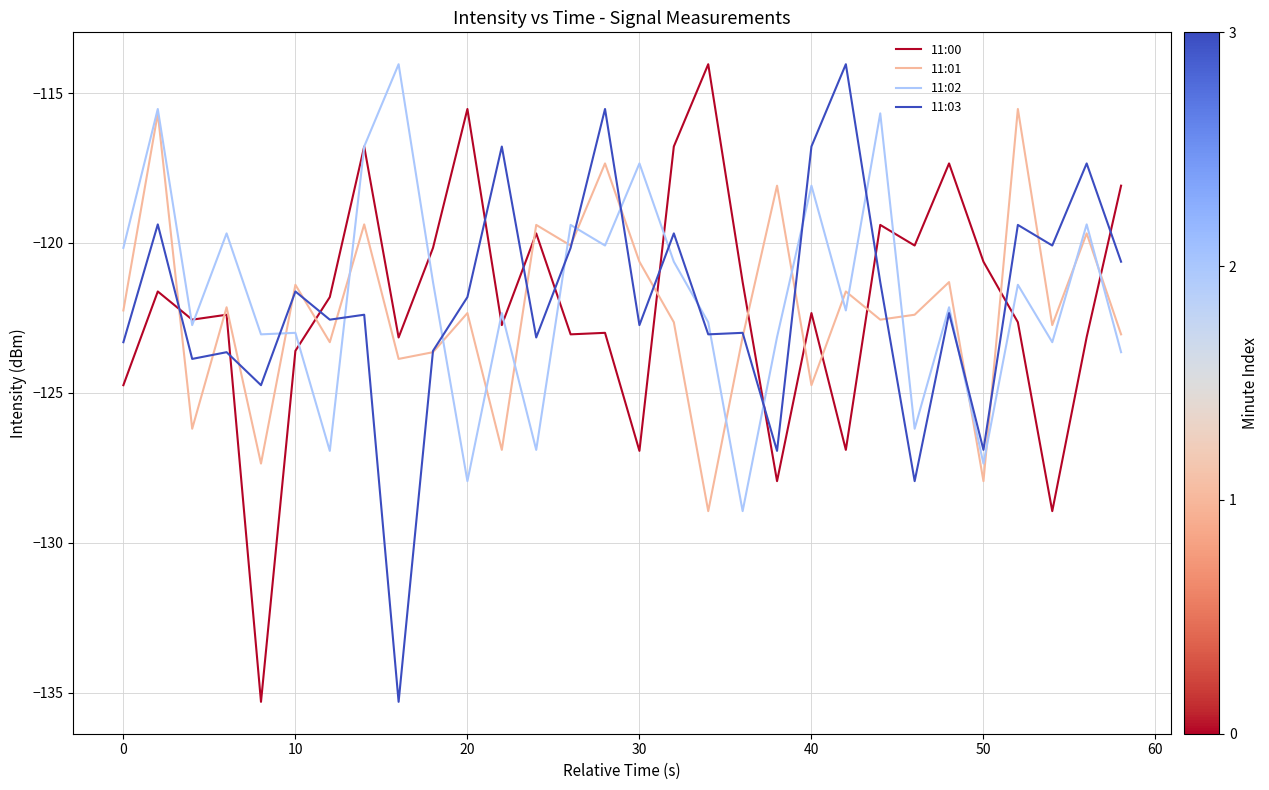

What is the minimum value for 11:01?

-128.9